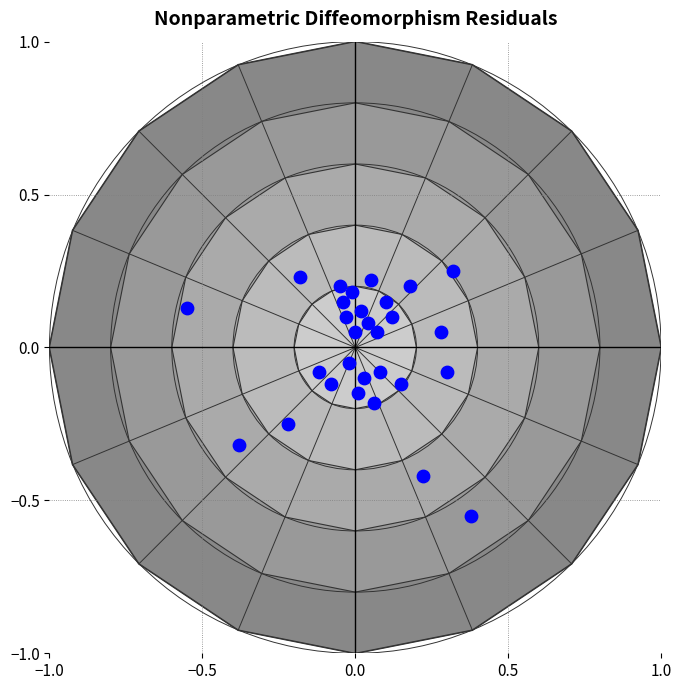

What is the range of Y values (max minus min)?

0.8